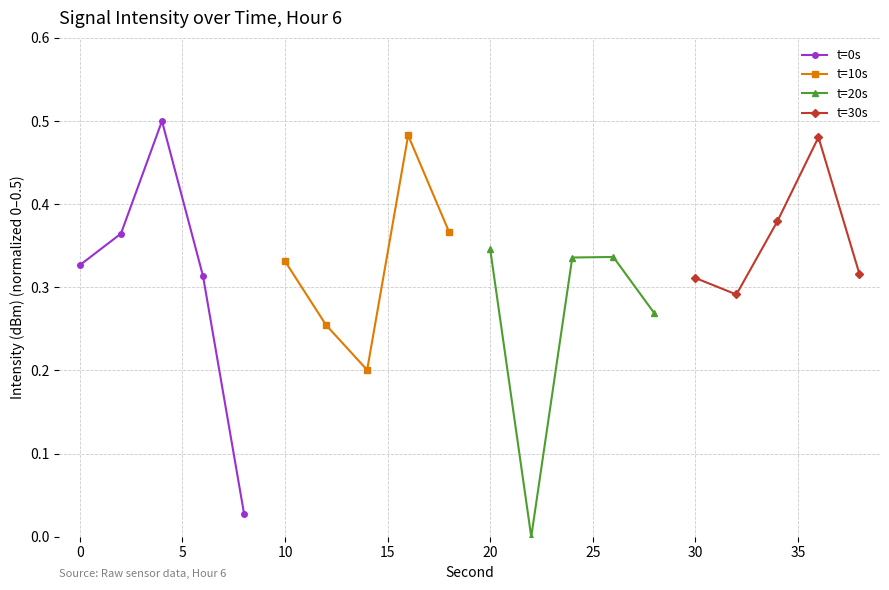

Rank the series by their average value, from lowest to highest.

t=20s, t=0s, t=10s, t=30s